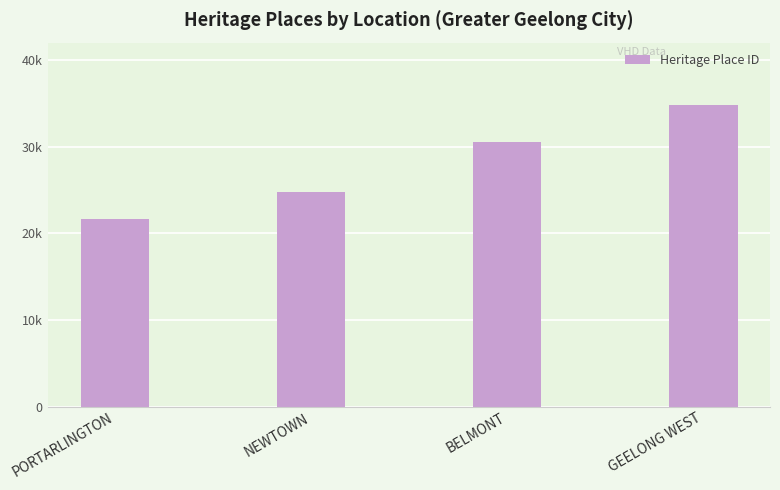

The value at GEELONG WEST is 34783. True or false?

True